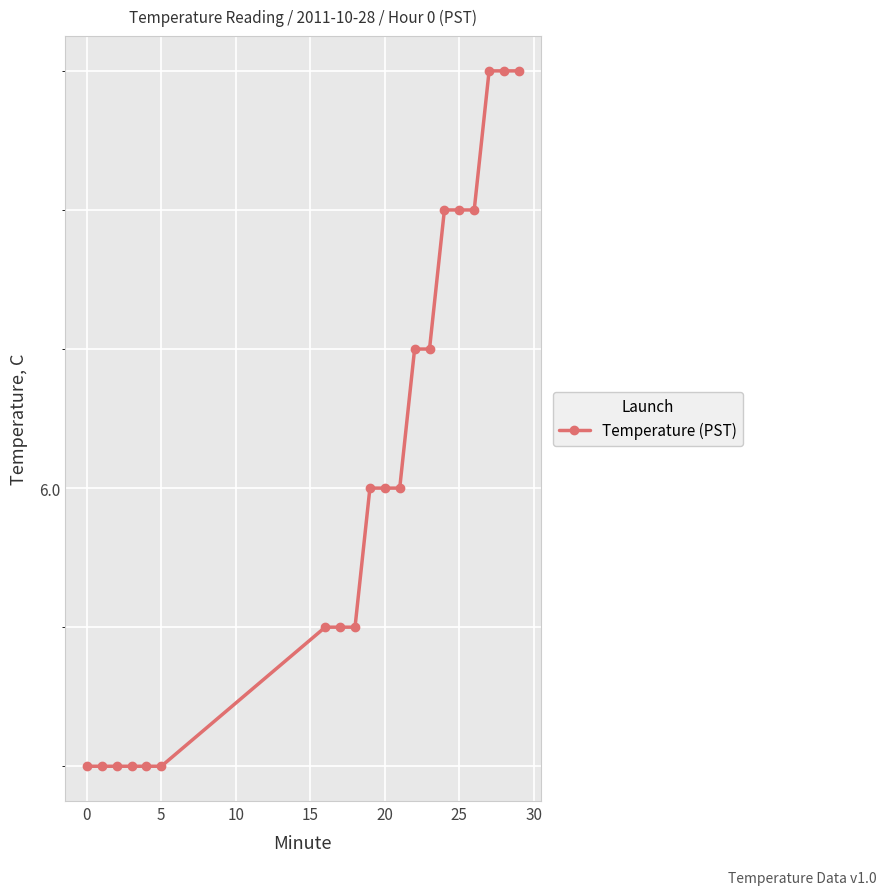

Is this an area chart (filled region under the line)?

No